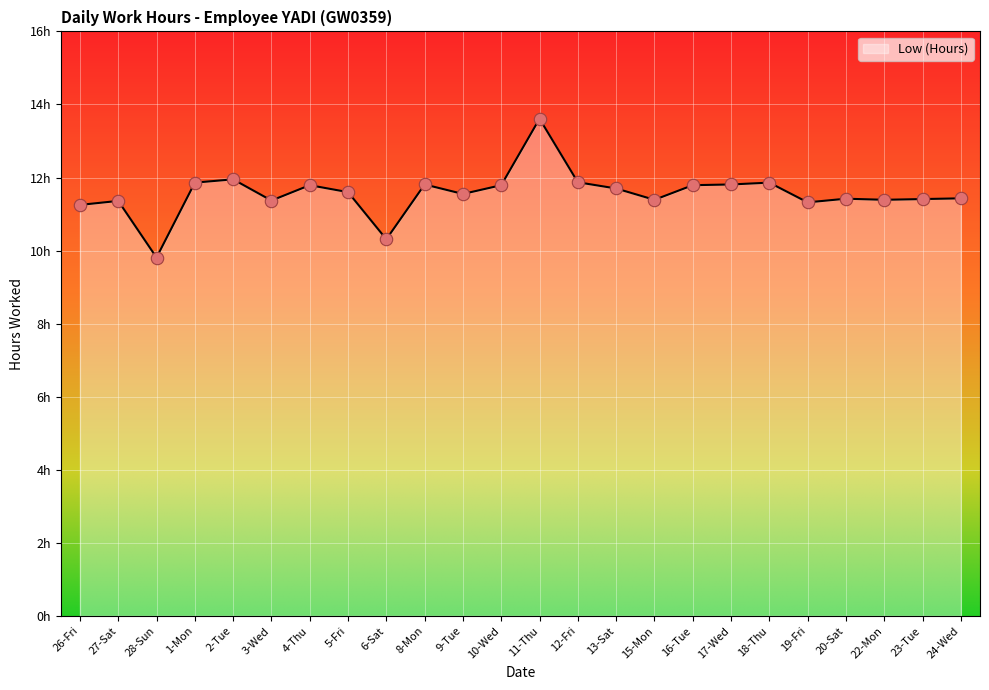

Approximately how many times larger is the value at 15-Mon compared to 8-Mon?

1.0